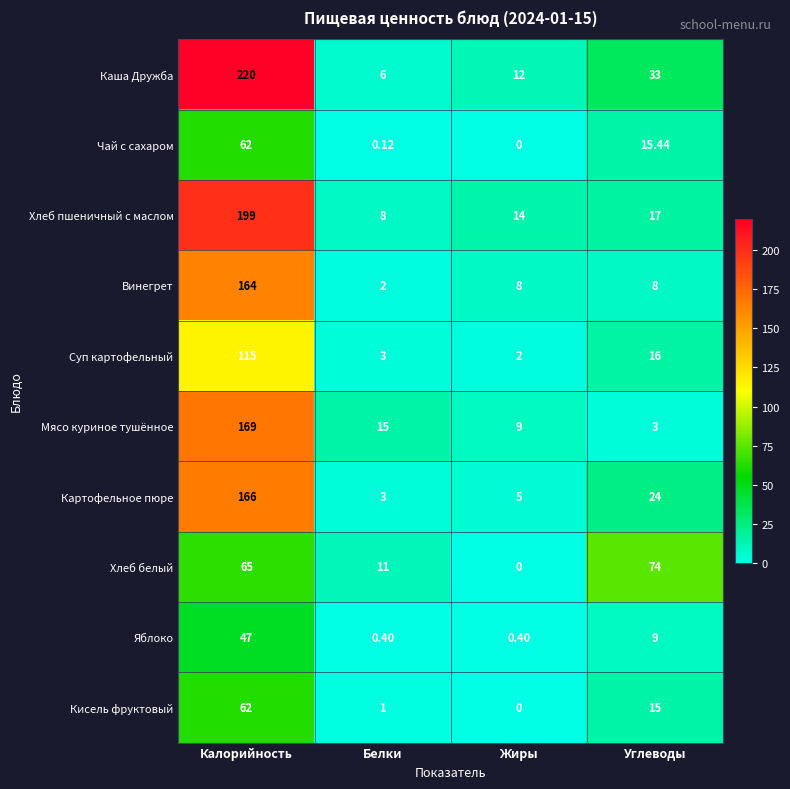

Which series has the widest spread of values?

Каша Дружба